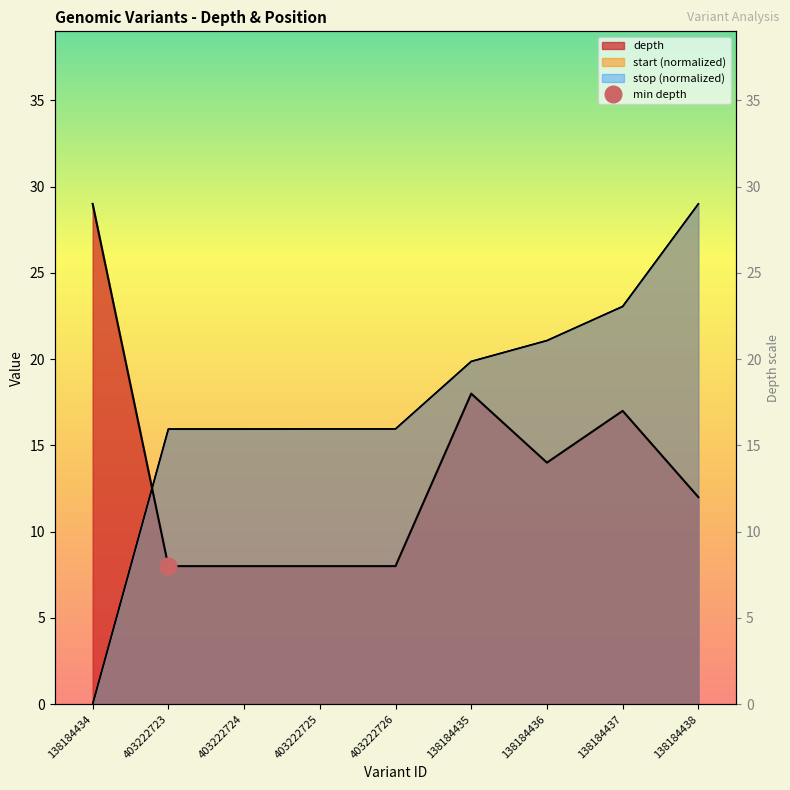

What position from the right is 403222726?

5